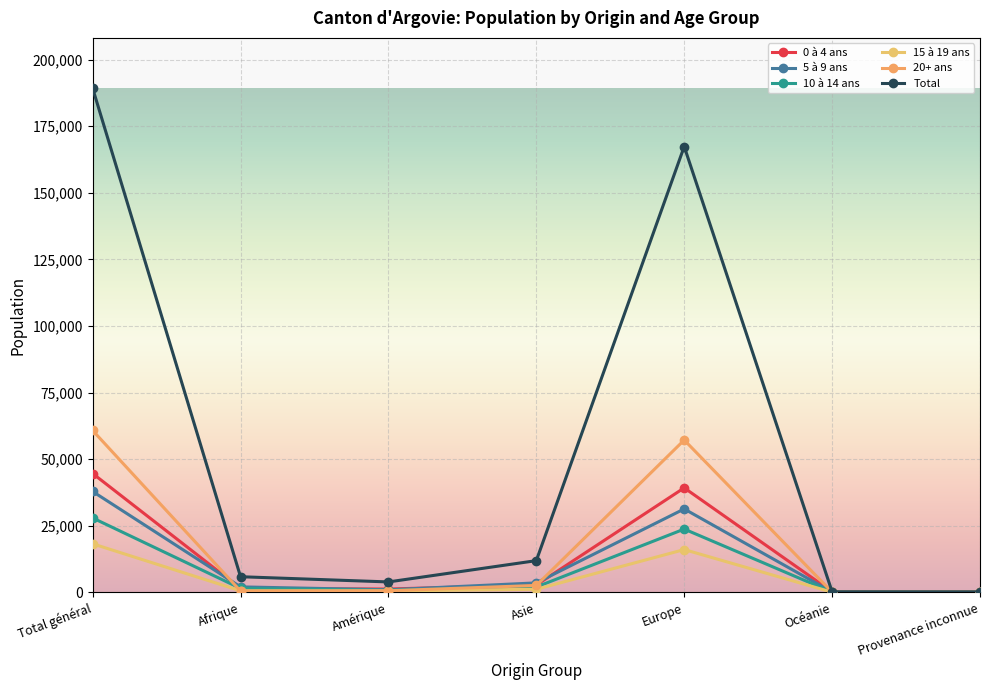

Does the chart have visible grid lines?

Yes